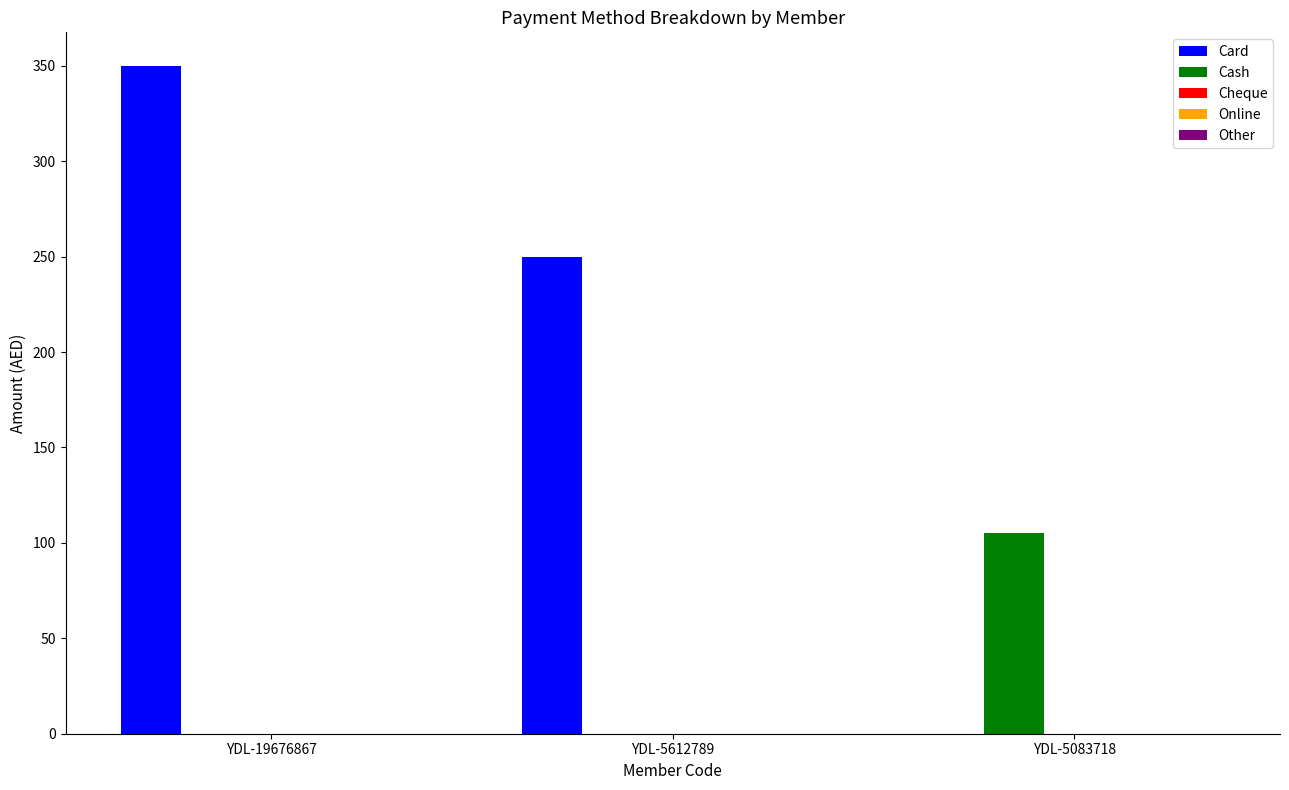

Between YDL-19676867 and YDL-5083718, which series saw the biggest shift?

Card